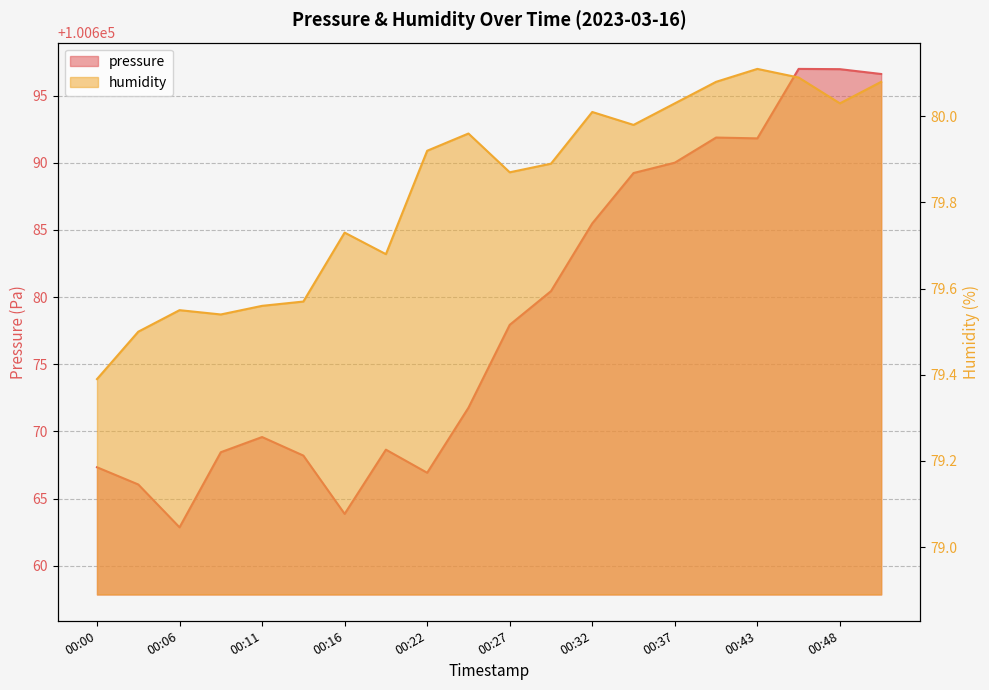

Reading left to right, what are all the values shown in this chart?

pressure: 100667.3	100666.1	100662.9	100668.4	100669.6	100668.2	100663.9	100668.6	100666.9	100671.8	100677.9	100680.4	100685.5	100689.2	100690.0	100691.9	100691.8	100697.0	100697.0	100696.6
humidity: 79.4	79.5	79.5	79.5	79.6	79.6	79.7	79.7	79.9	80.0	79.9	79.9	80.0	80.0	80.0	80.1	80.1	80.1	80.0	80.1